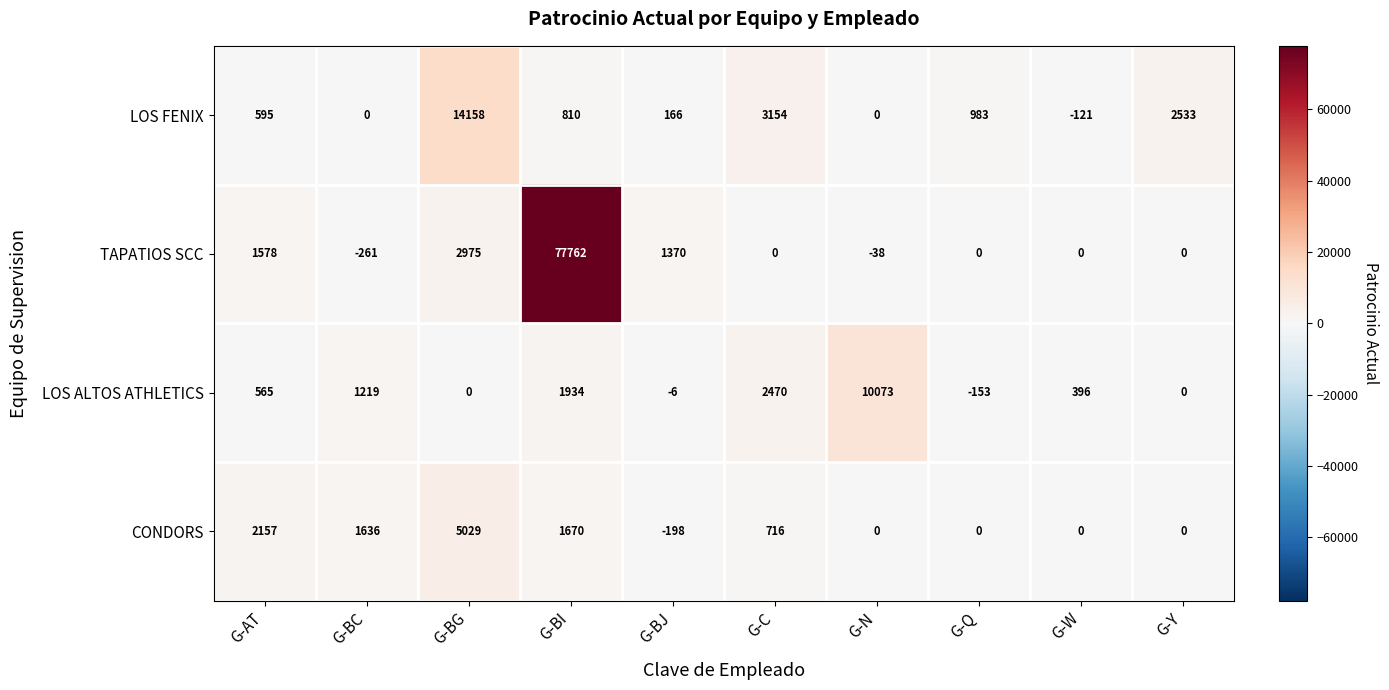

At which label does LOS FENIX first exceed 810?

G-BG